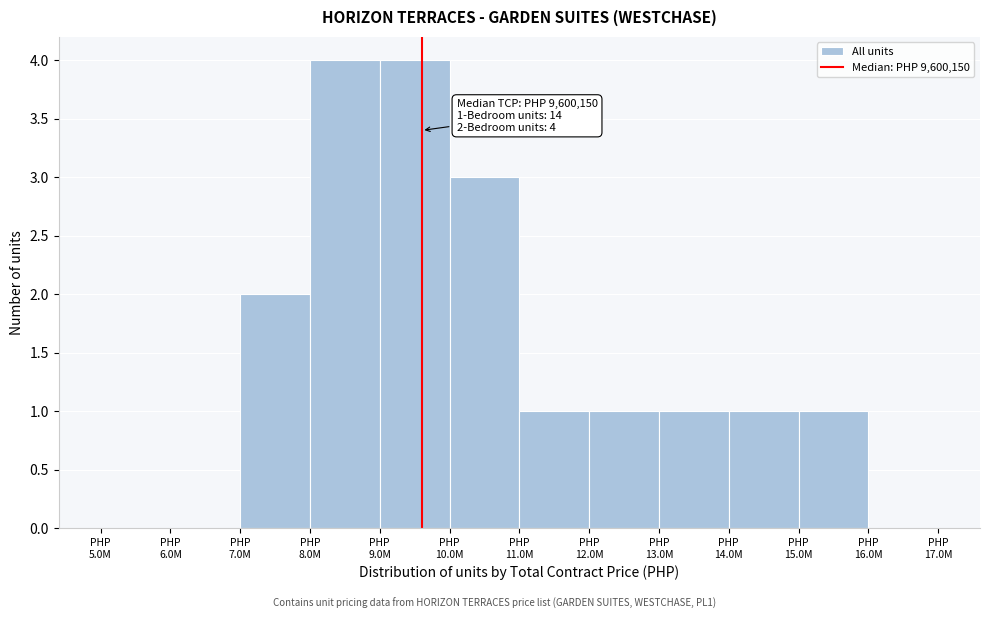

What is the sum of all values?

18